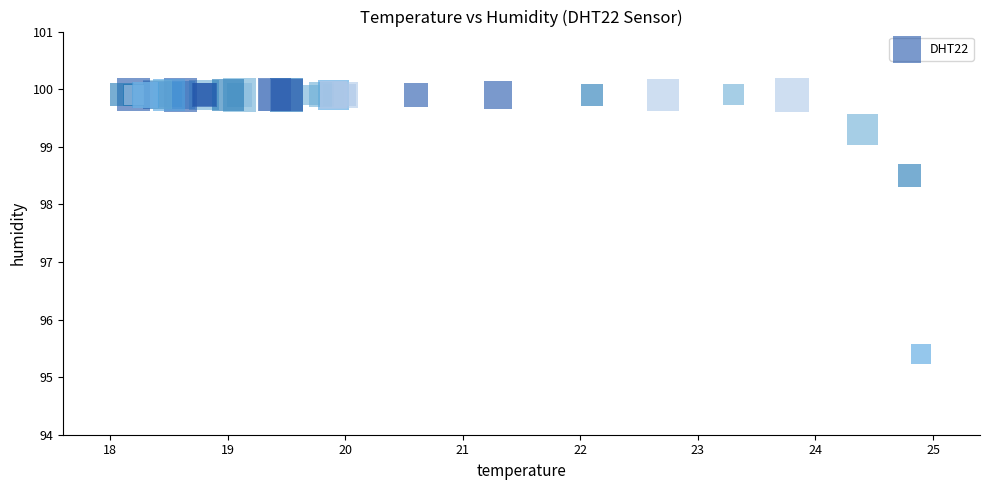

What Y value in the scatter plot is closest to 97?

98.5